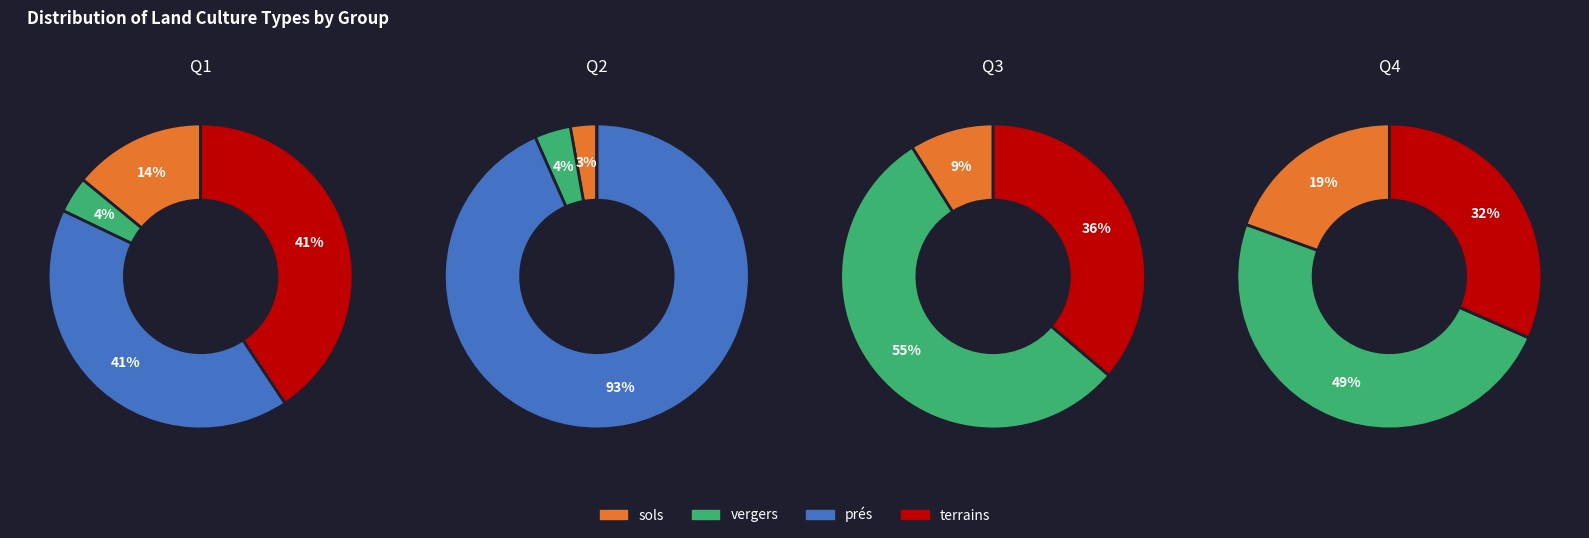

To the nearest percent, what is the average slice percentage?

25%